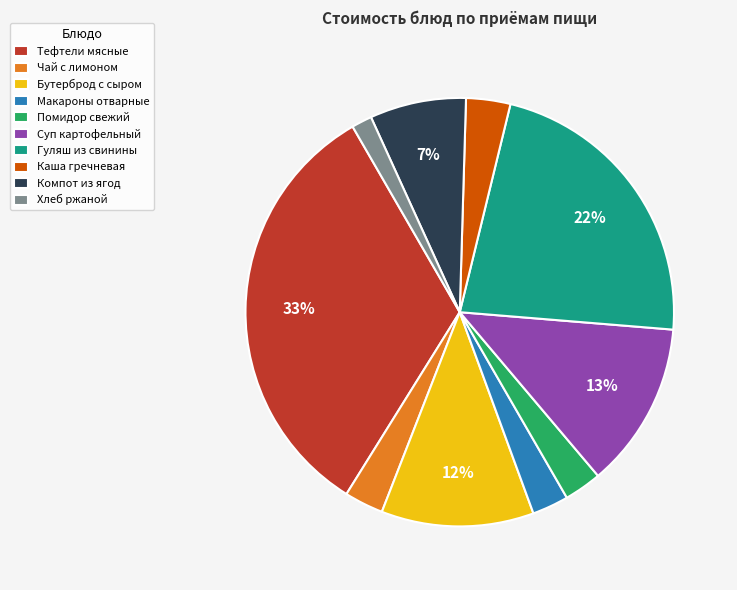

The Суп картофельный slice represents 3% of the pie. True or false?

False